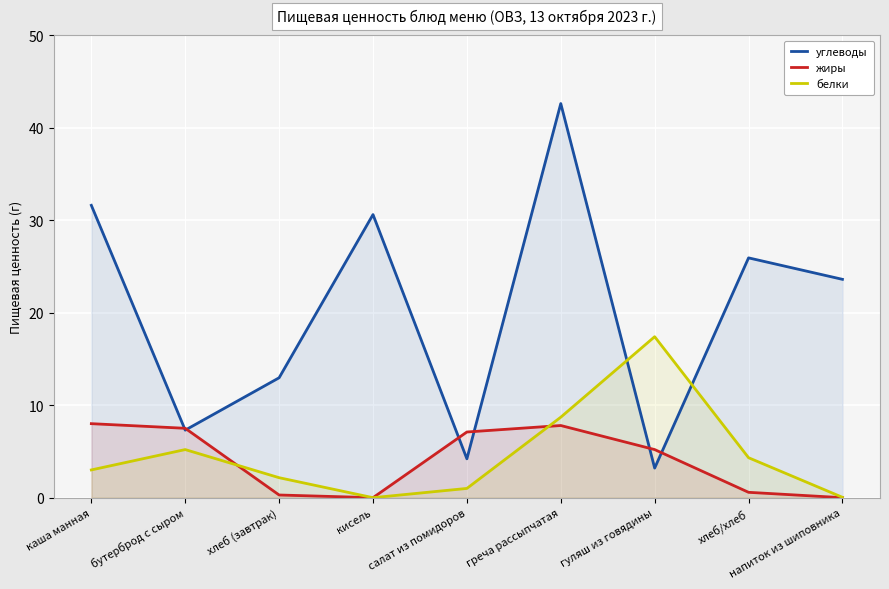

How many values in the жиры series exceed 5?

5